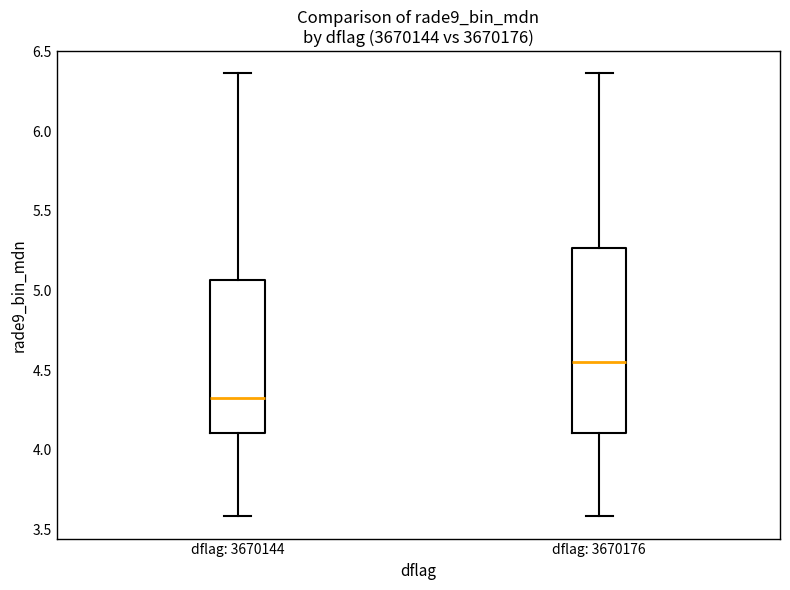

Which box has the highest median line?

dflag: 3670176